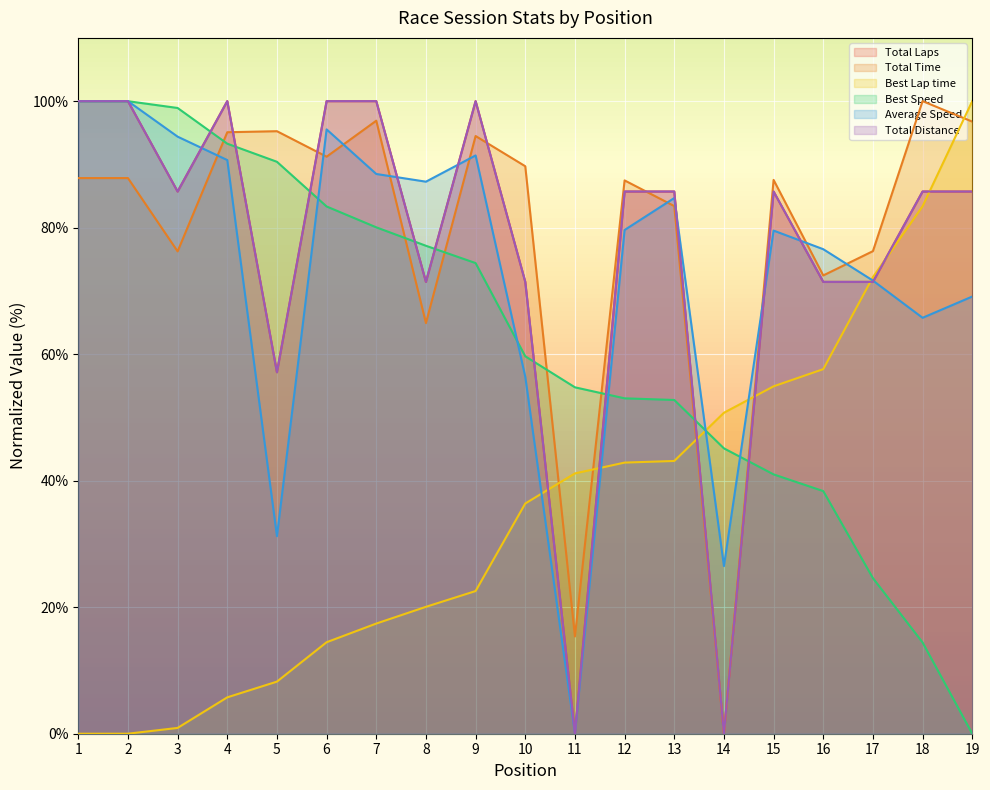

How many lines are shown in the chart?

6